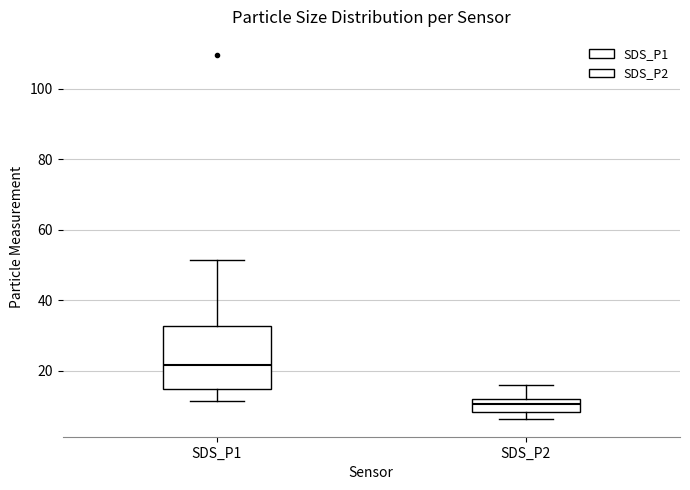

Where does the median line of the box for SDS_P2 sit on the y-axis? The values are not printed on the chart, so give them approximately, as read against the axis.

10